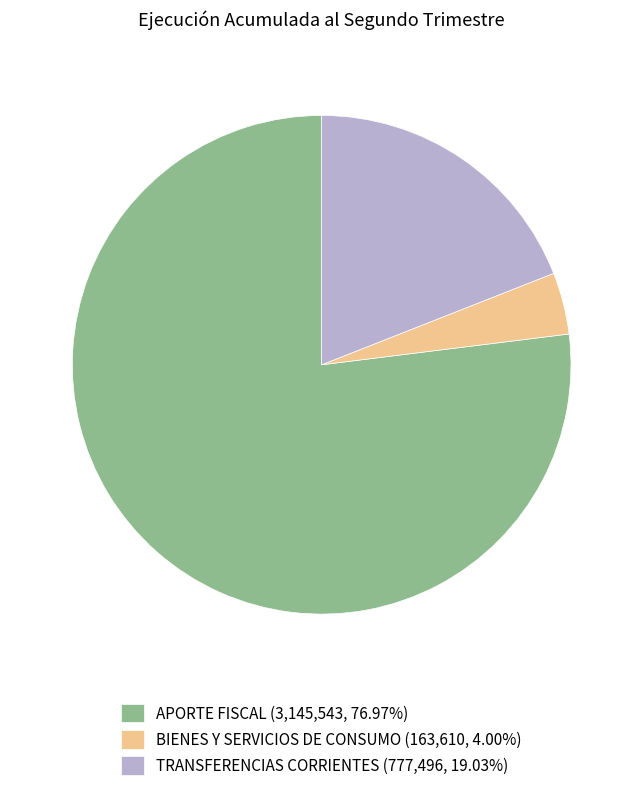

True or false: APORTE FISCAL accounts for 77% of the total.

True